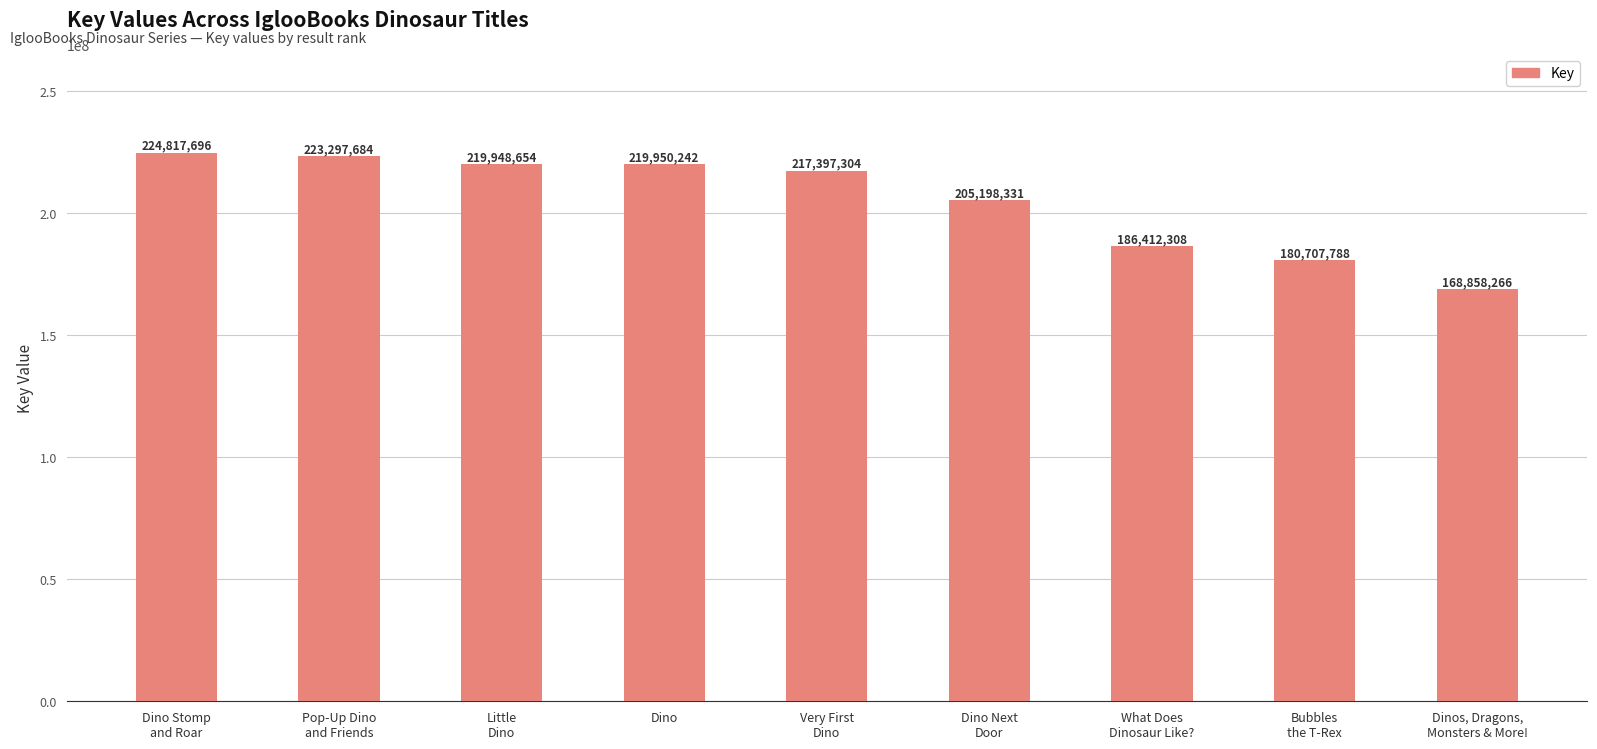

Which category has the lowest value across all series?

Dinos, Dragons,
Monsters & More!